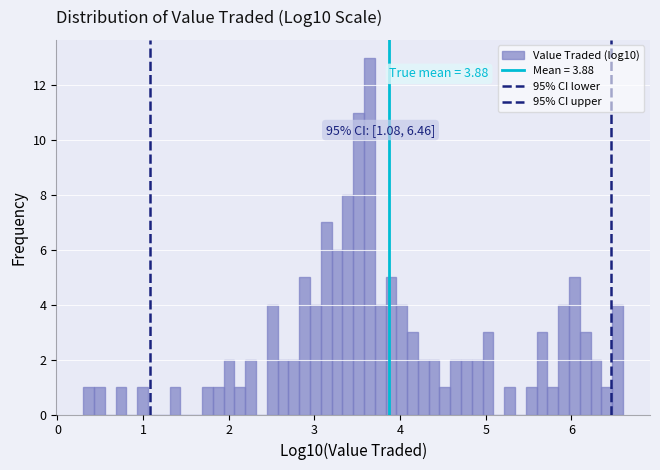

Read against the x-axis, roughly where is the centre of the tallest bar?

3.6